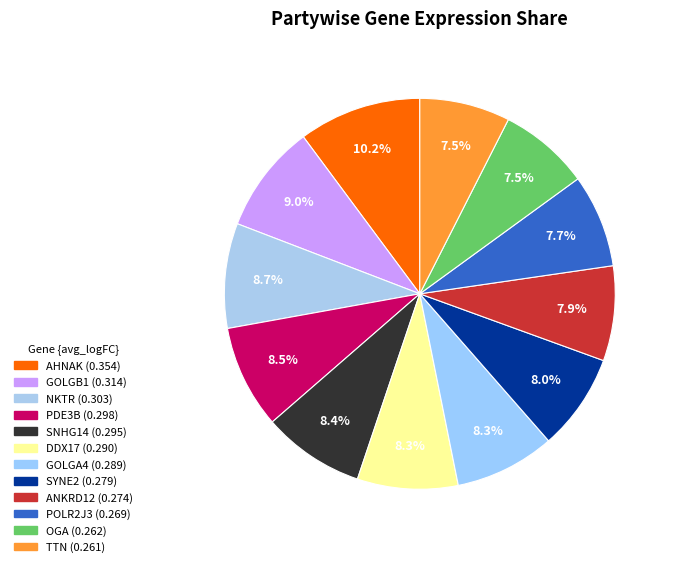

Which slice is the smallest?

TTN